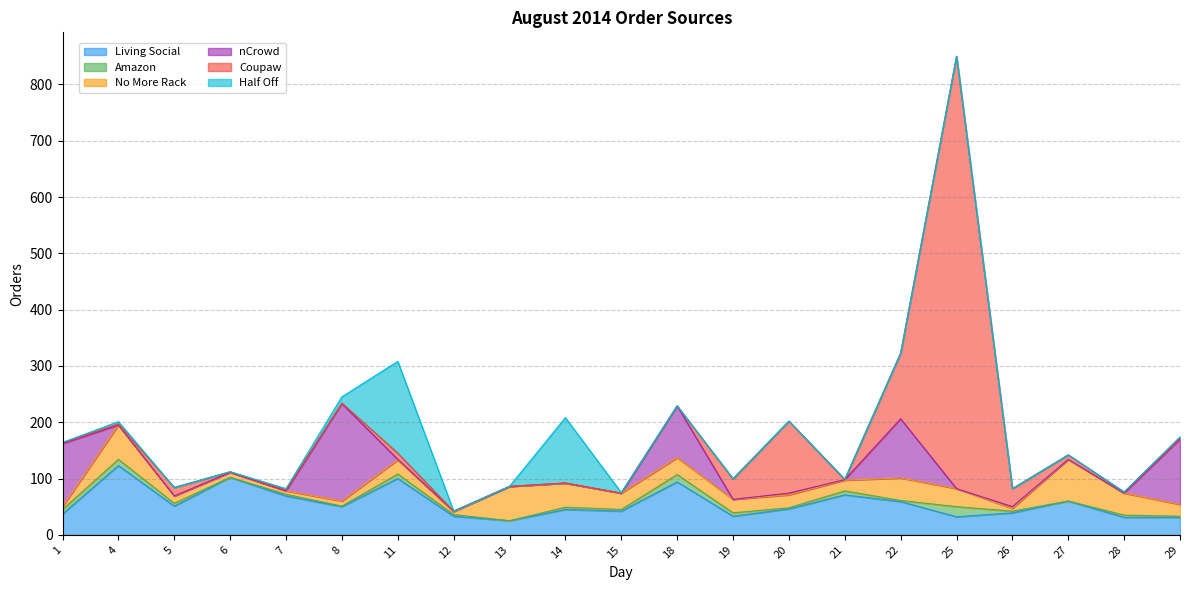

List the labels in order of Amazon value, largest first.

25, 18, 4, 1, 11, 21, 19, 5, 14, 28, 7, 12, 15, 26, 20, 22, 29, 8, 6, 13, 27